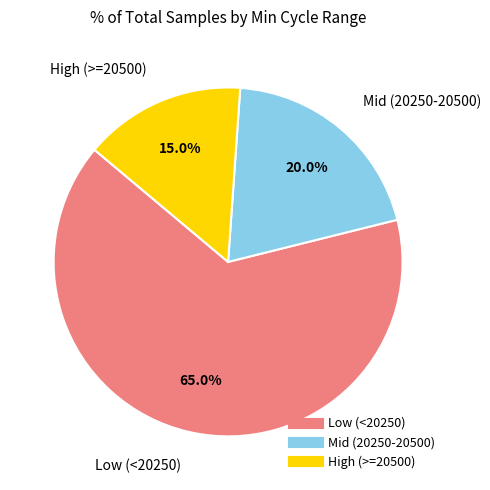

Is there any slice that represents more than half of the pie?

Yes